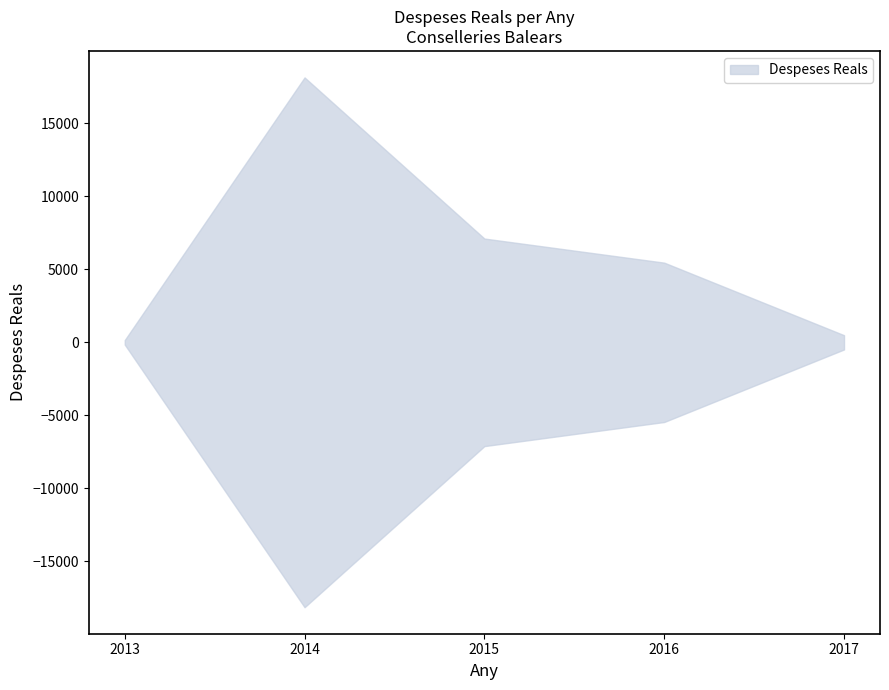

Count the number of categories in the chart.

5